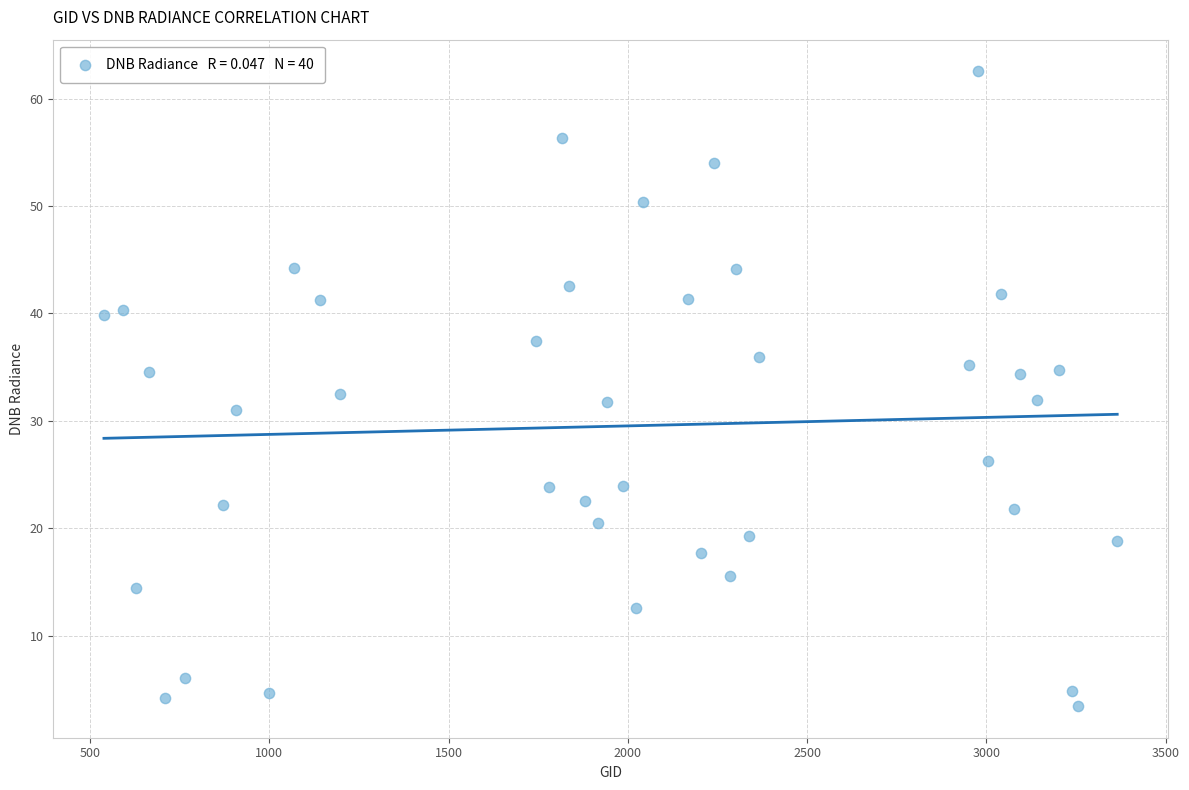

What is the range of X values (max minus min)?

2826.0